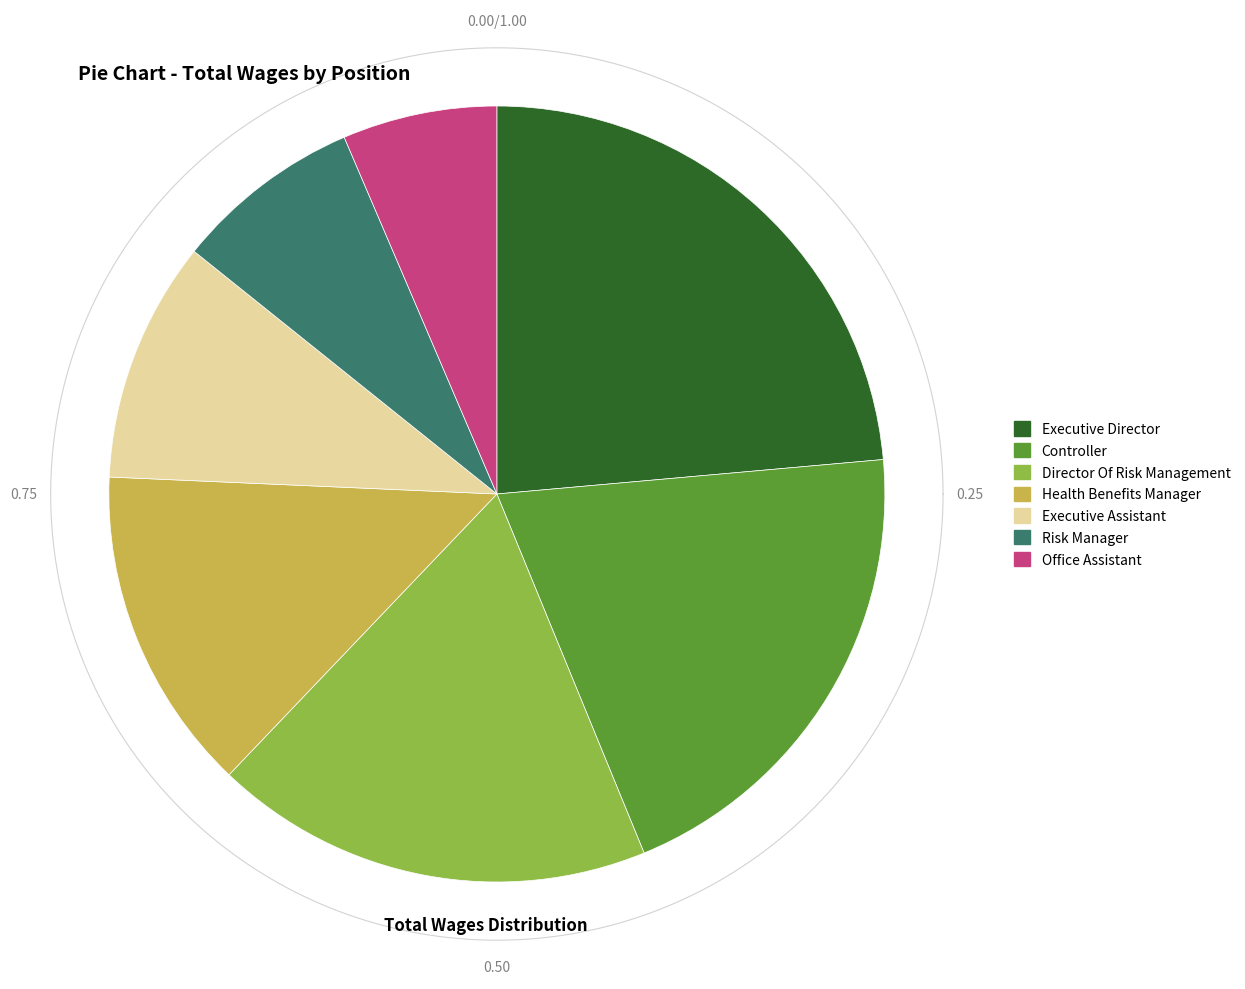

To the nearest percent, what percentage of the pie is Executive Director?

24%